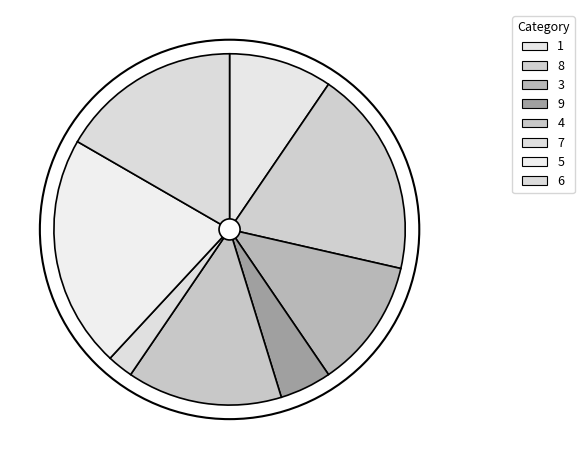

Which slice is the largest?

5